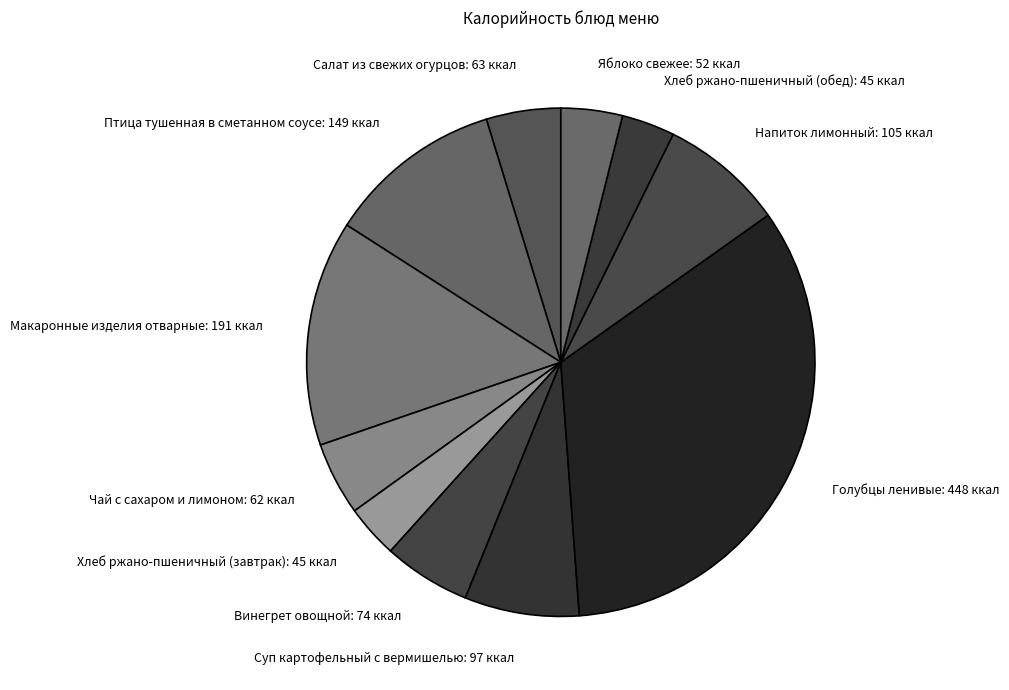

The Голубцы ленивые slice represents 42% of the pie. True or false?

False